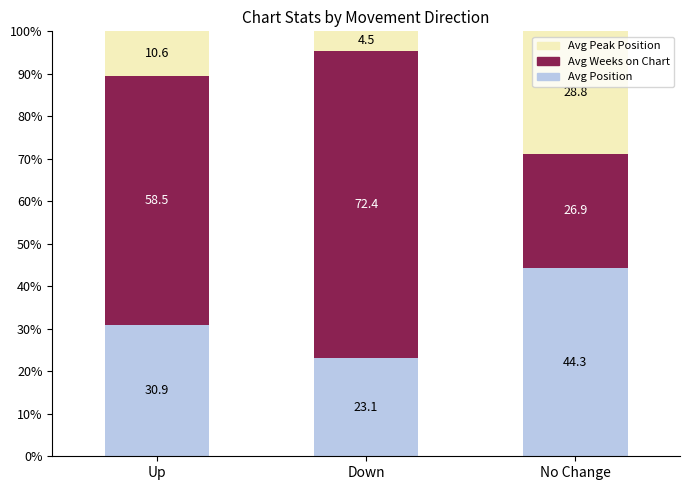

What is the maximum value for Avg Position?

44.3